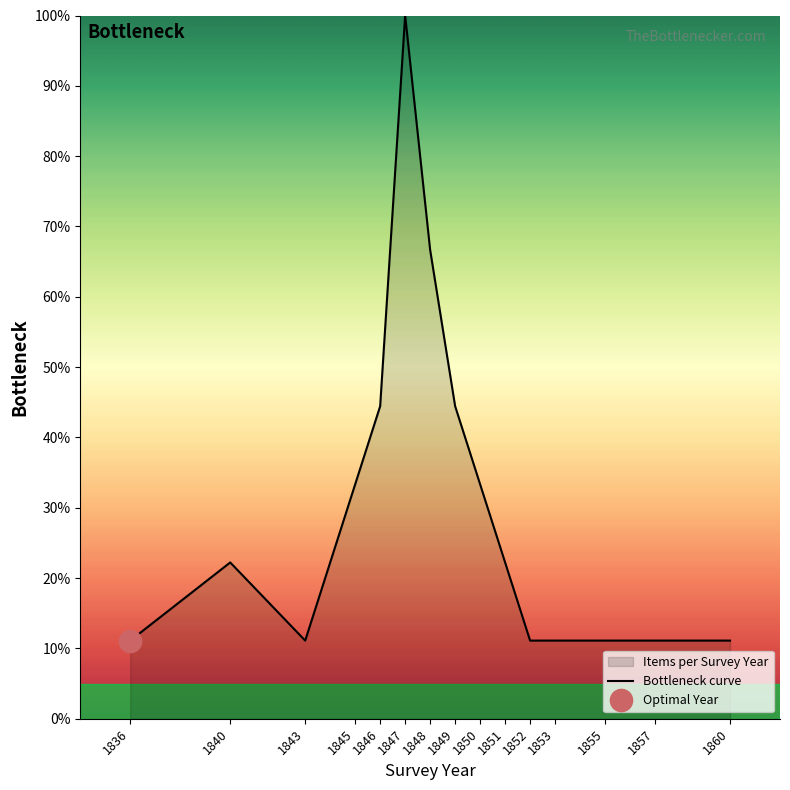

List the labels in order of value, smallest first.

1836, 1843, 1852, 1853, 1855, 1857, 1860, 1840, 1851, 1845, 1850, 1846, 1849, 1848, 1847